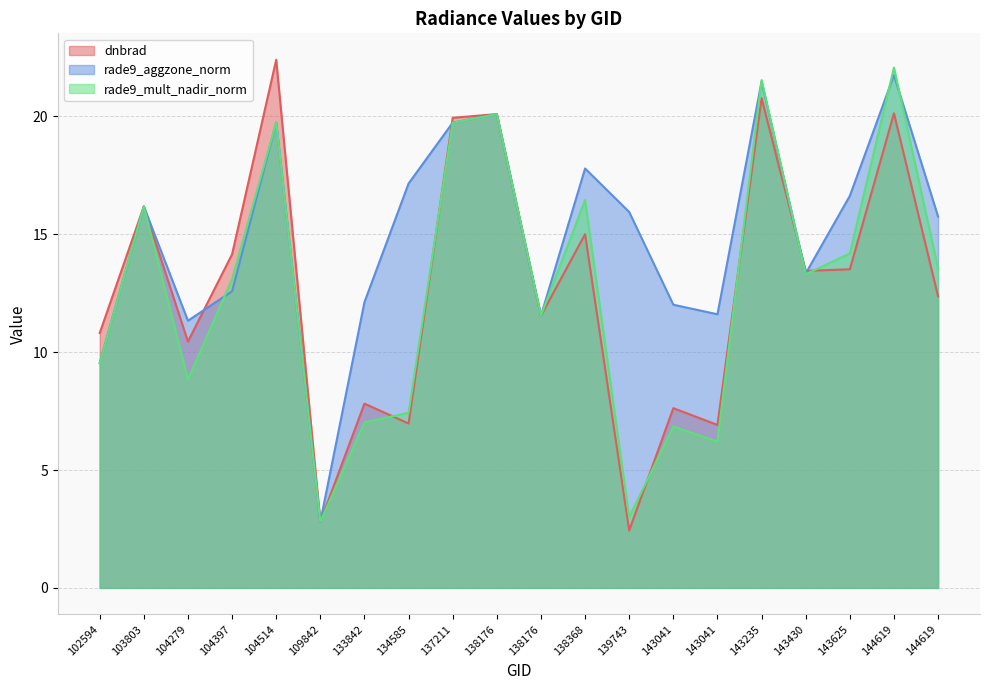

What is the sum of the rade9_aggzone_norm values at 144619 and 139743?

31.7